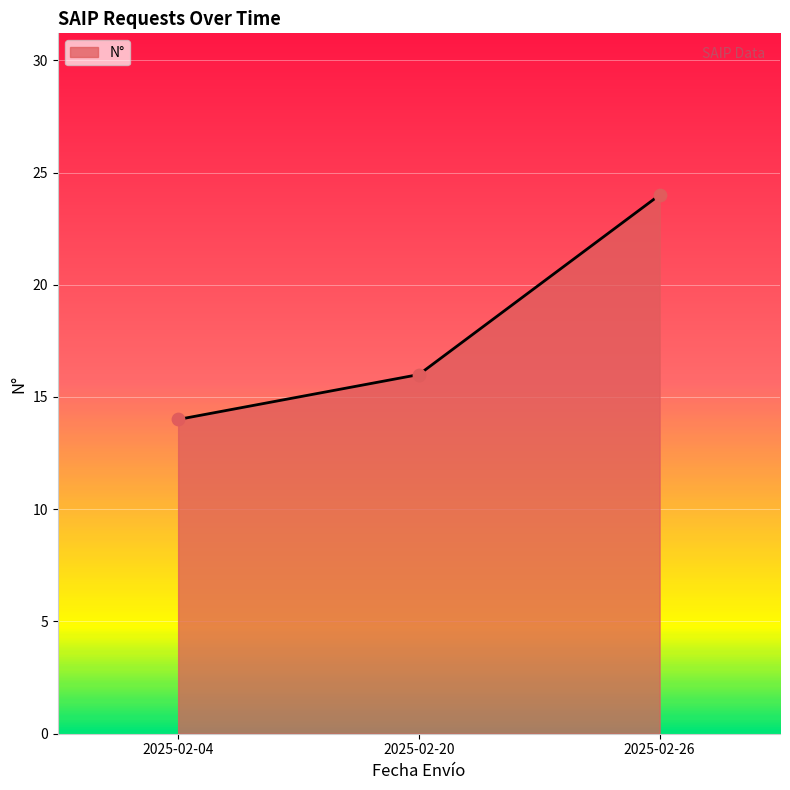

What is the change in value from 2025-02-04 to 2025-02-26?

+10